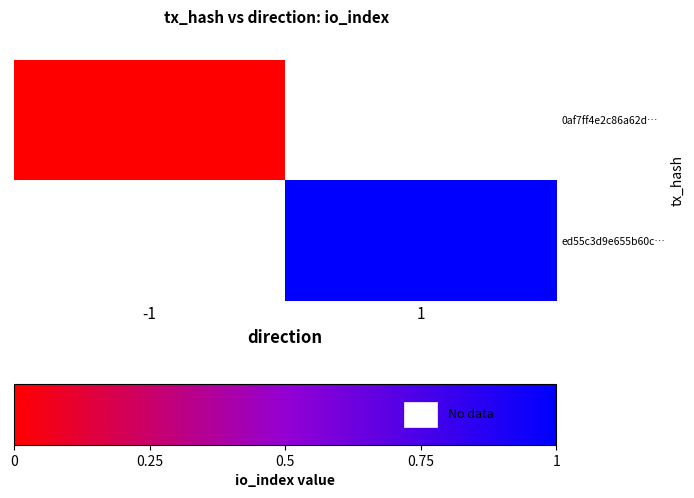

Count the number of categories in the chart.

2